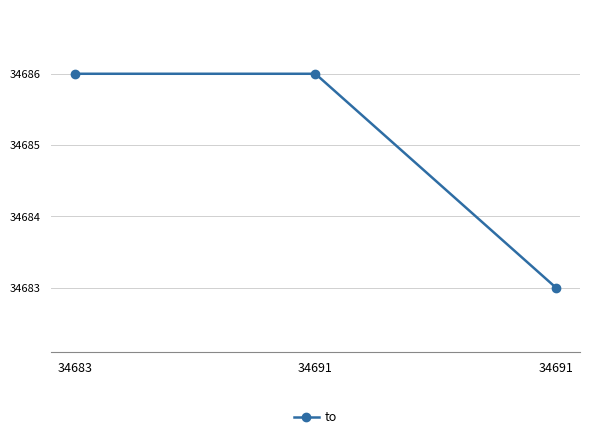

What is the smallest value displayed?

34683